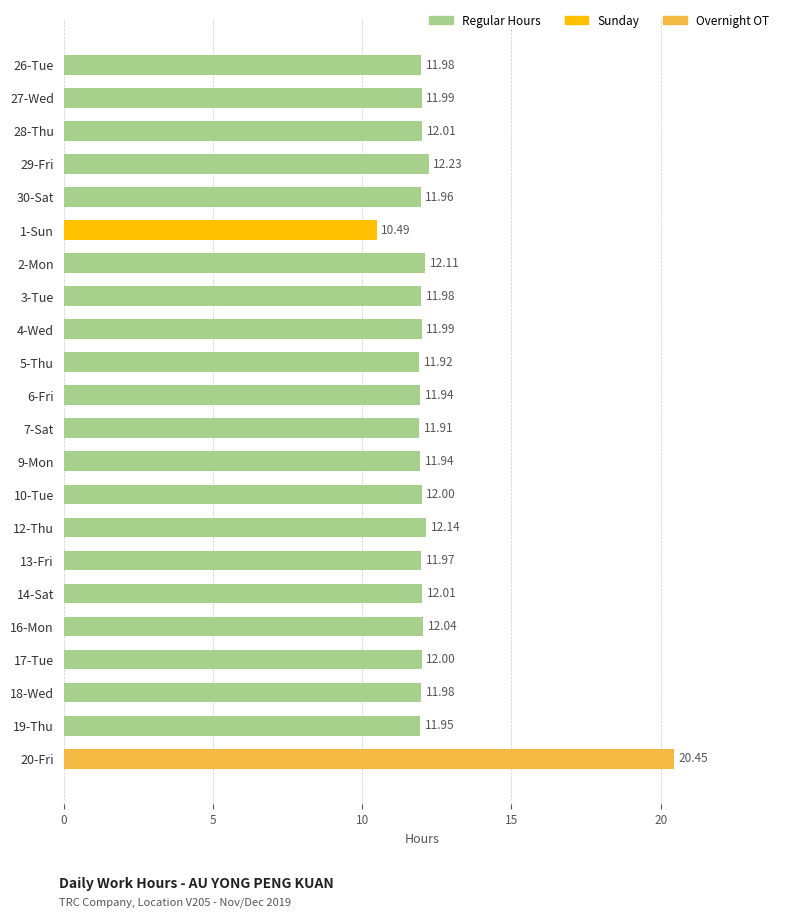

Which has a higher value, 5-Thu or 18-Wed?

18-Wed